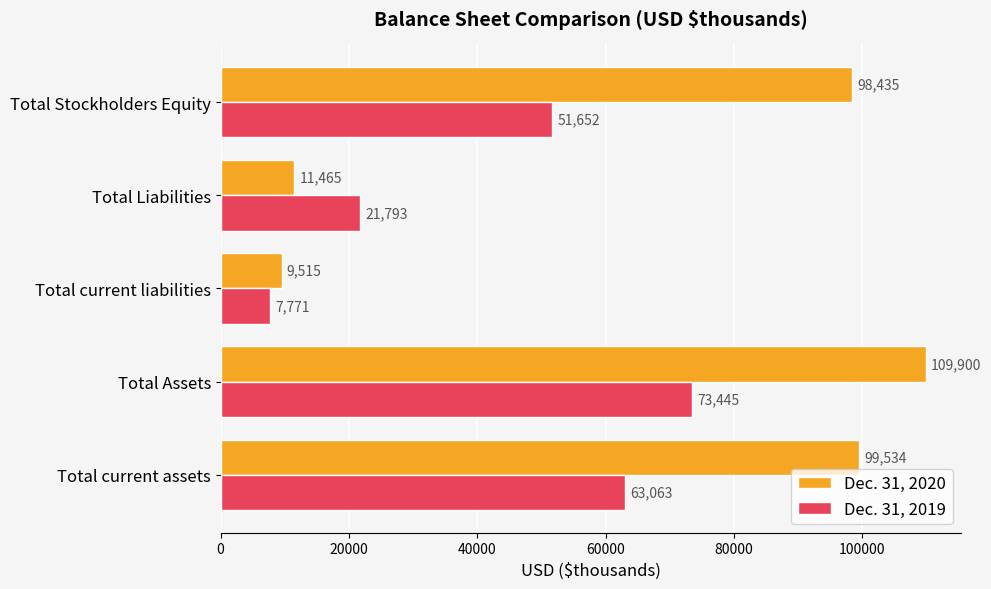

True or false: Dec. 31, 2019 has a value of 7941 at Total Liabilities.

False